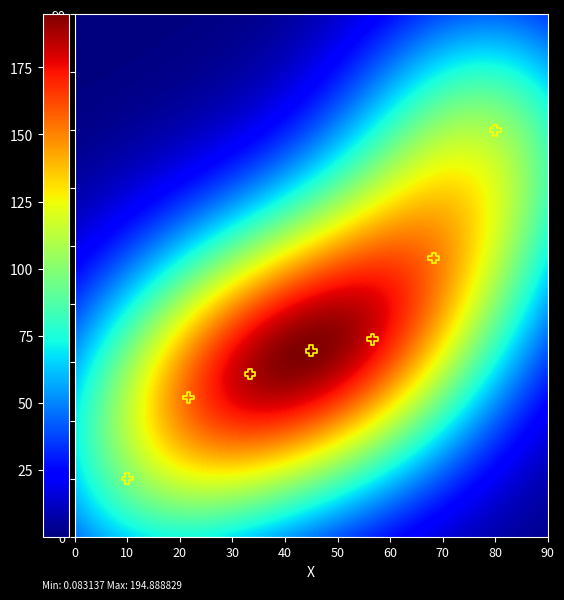

What is the range of Y values (max minus min)?

60